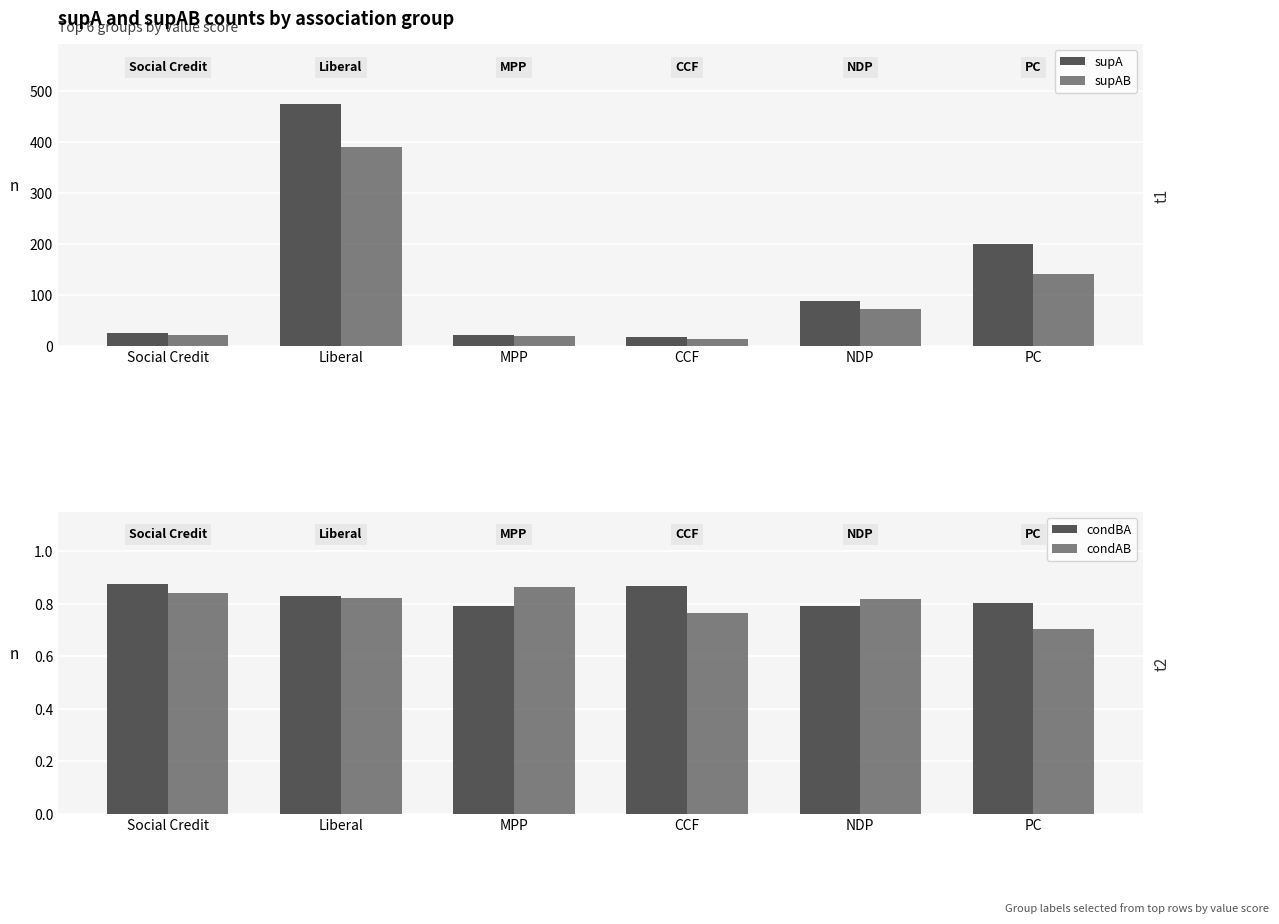

Which category has the lowest value across all series?

PC